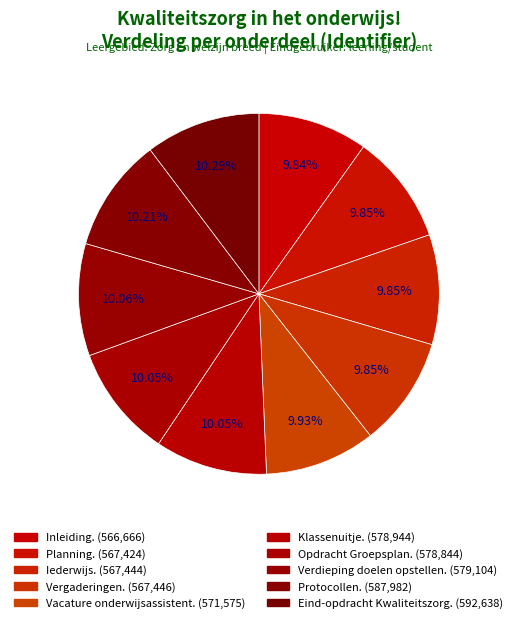

How many segments does this pie chart have?

10